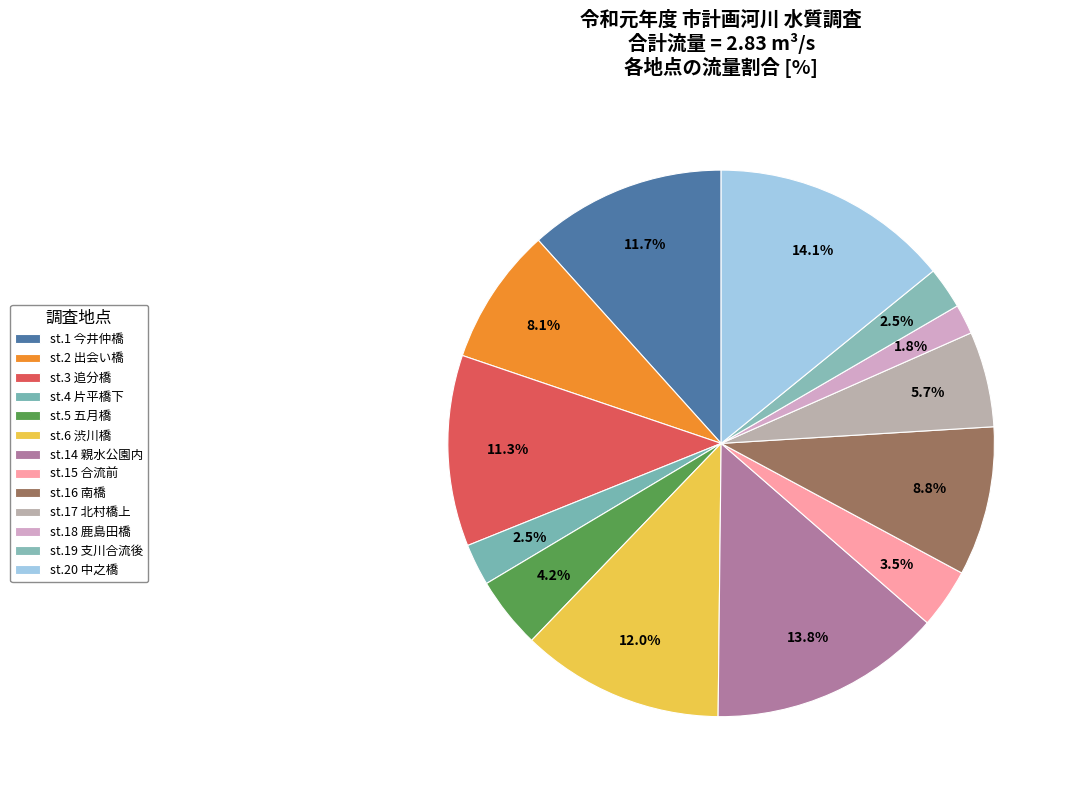

To the nearest percent, what percentage of the pie is st.14 親水公園内?

14%